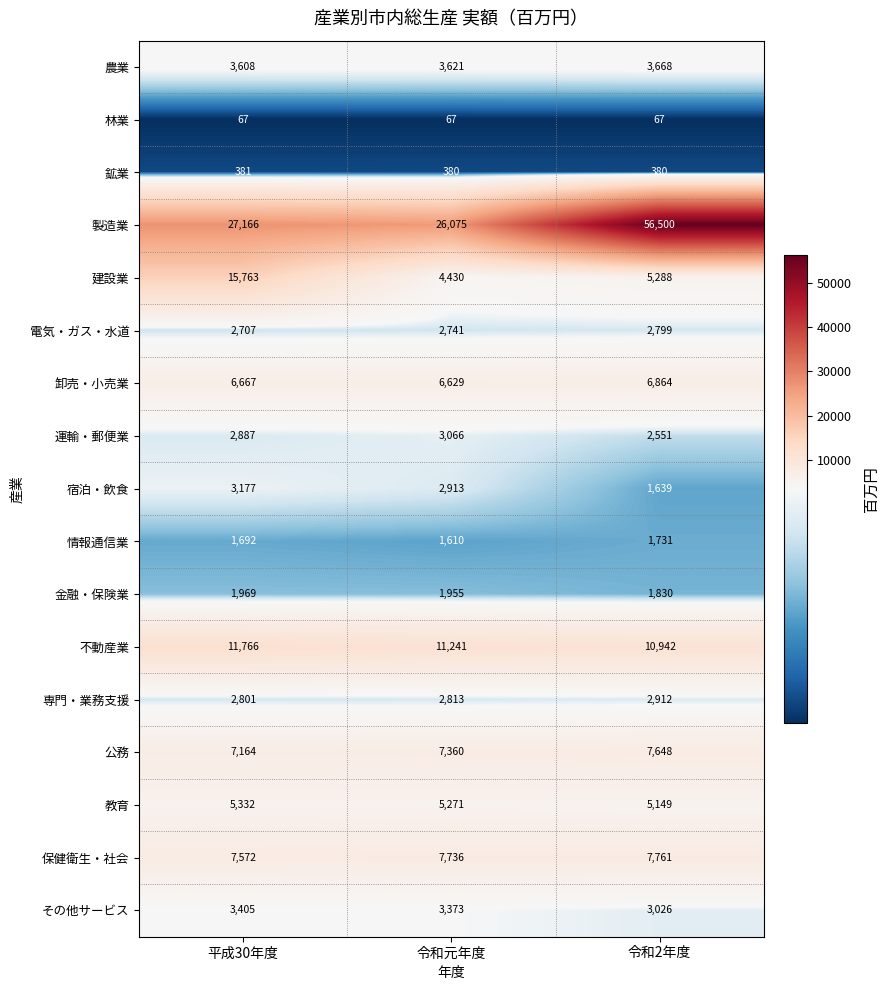

What is the difference between the 農業 values at 平成30年度 and 令和元年度?

13